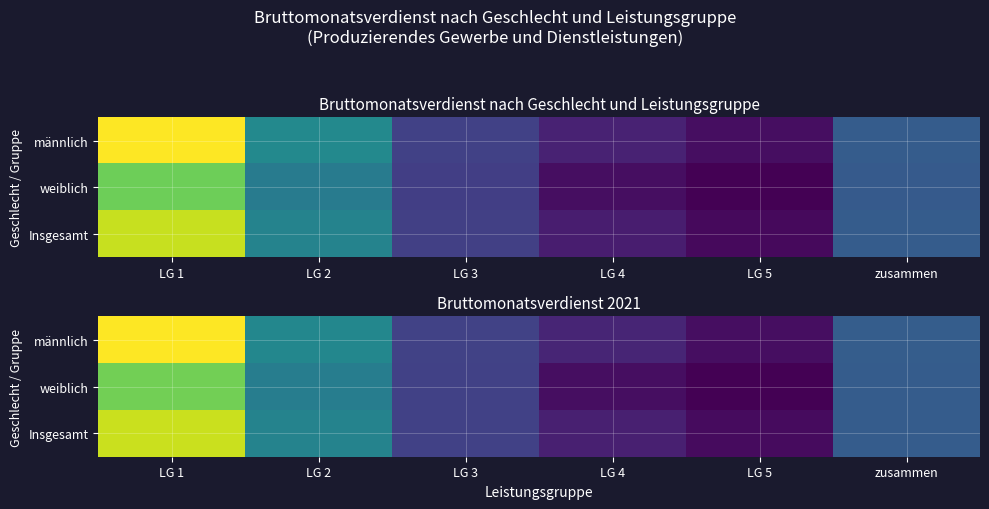

Where does the Insgesamt series first go above 3259?

LG 1